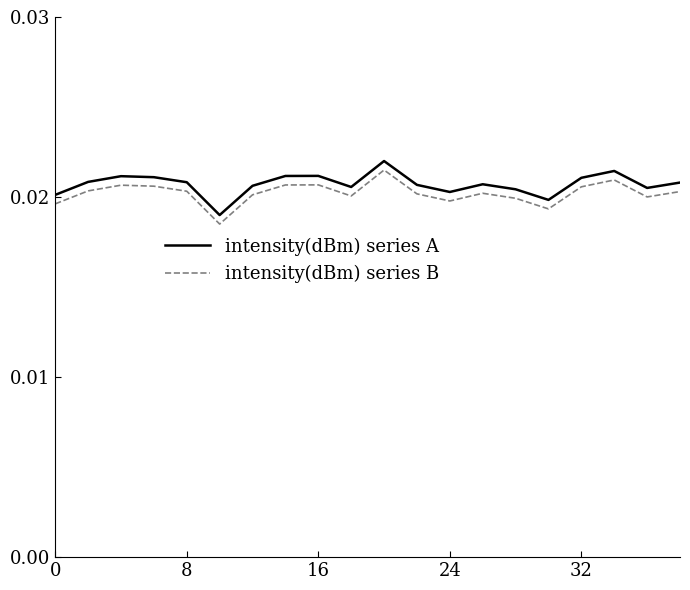

How many lines are shown in the chart?

2